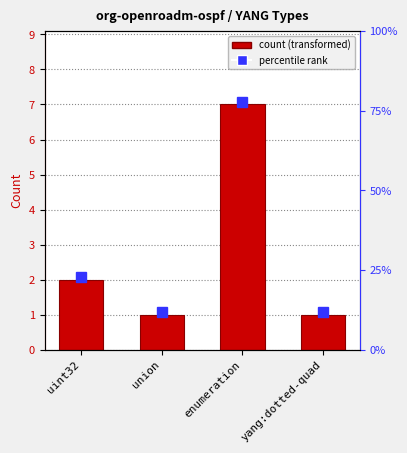

List the labels in order of value, smallest first.

union, yang:dotted-quad, uint32, enumeration